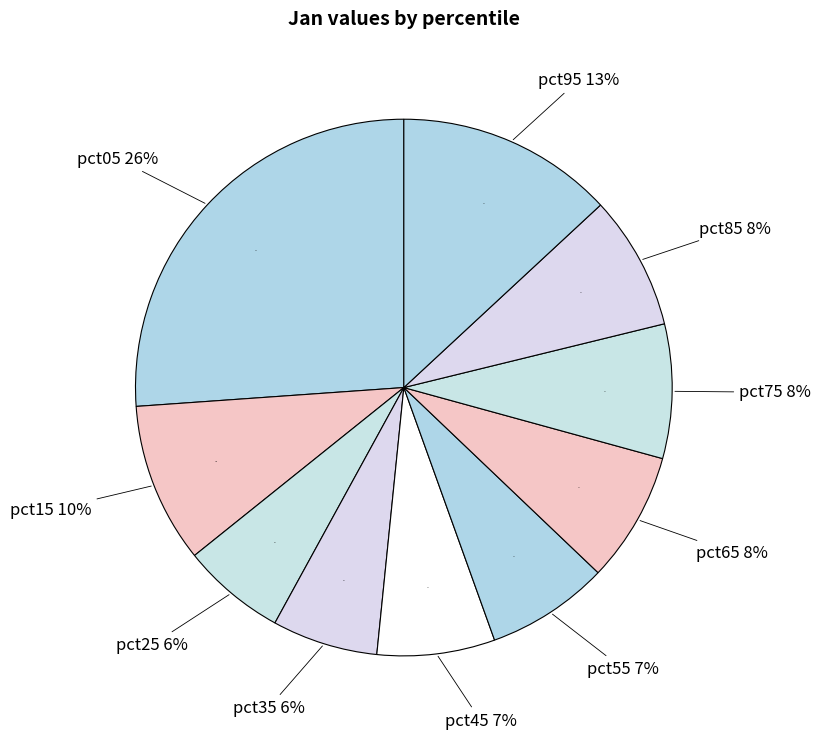

The pct15 slice represents 10% of the pie. True or false?

True